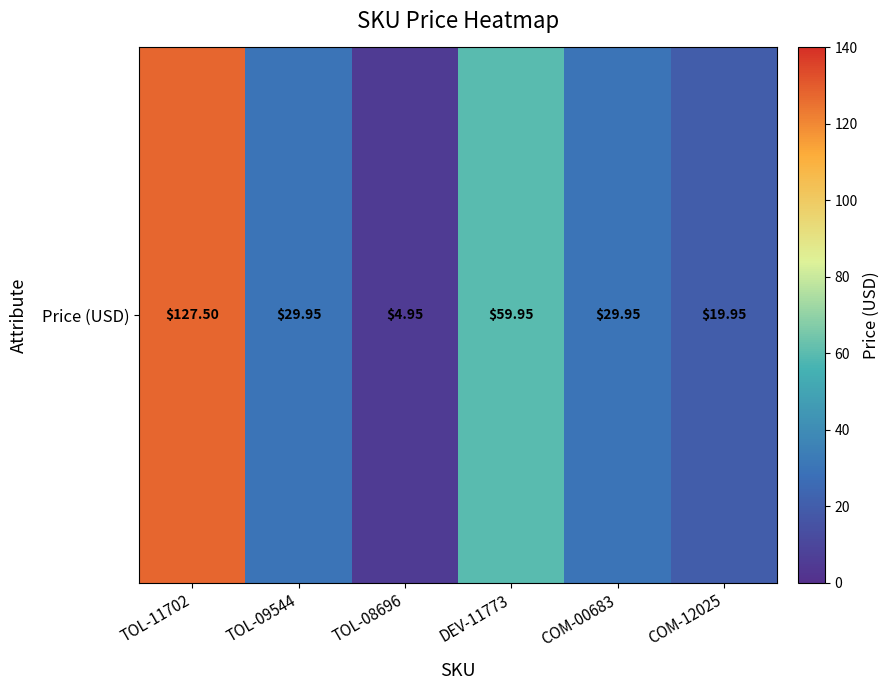

What is the change in value from TOL-09544 to DEV-11773?

+30.0